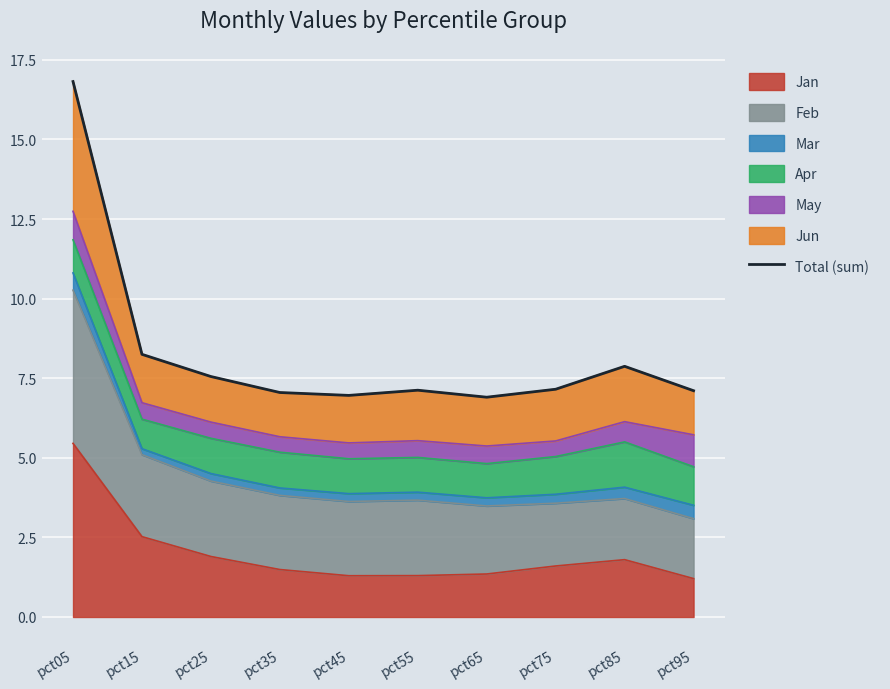

How many data points are less than 7?

2